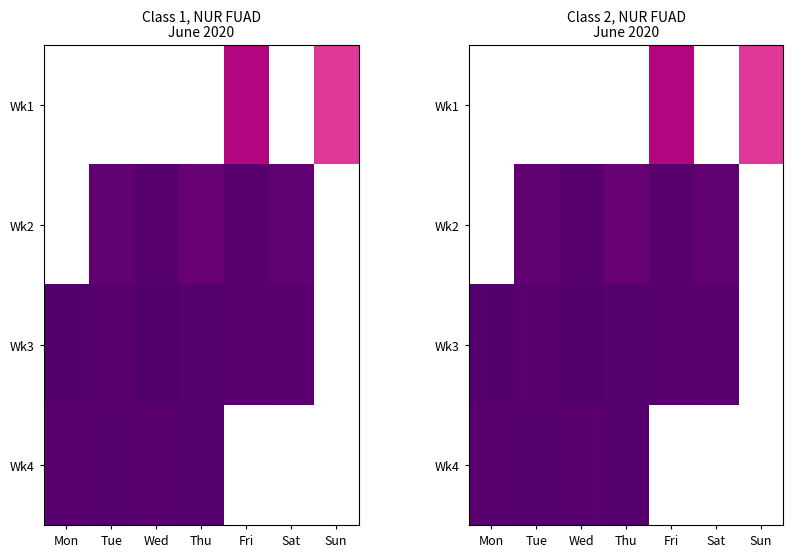

Rank the series at Sat from lowest to highest value.

Wk1, Wk2, Wk3, Wk4